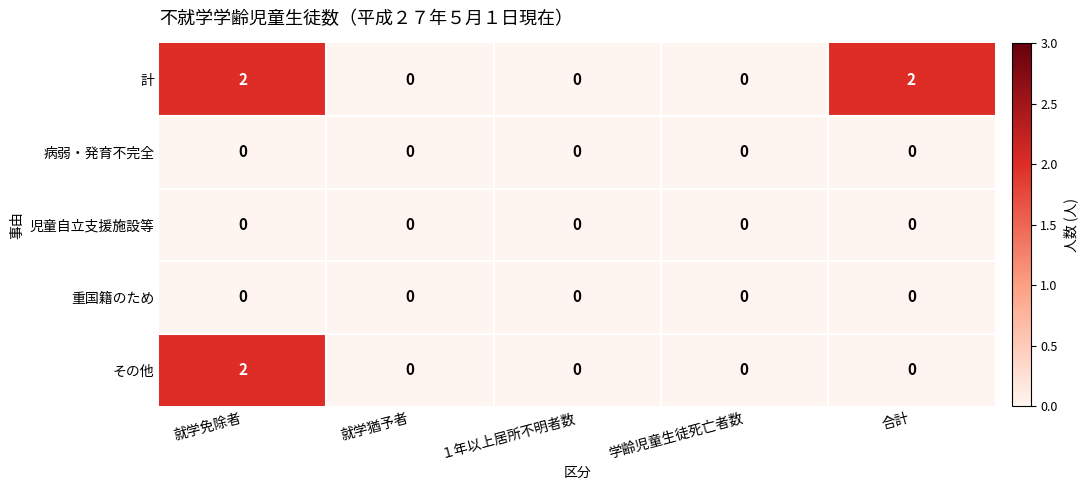

At which category is the sum across all series the highest?

就学免除者